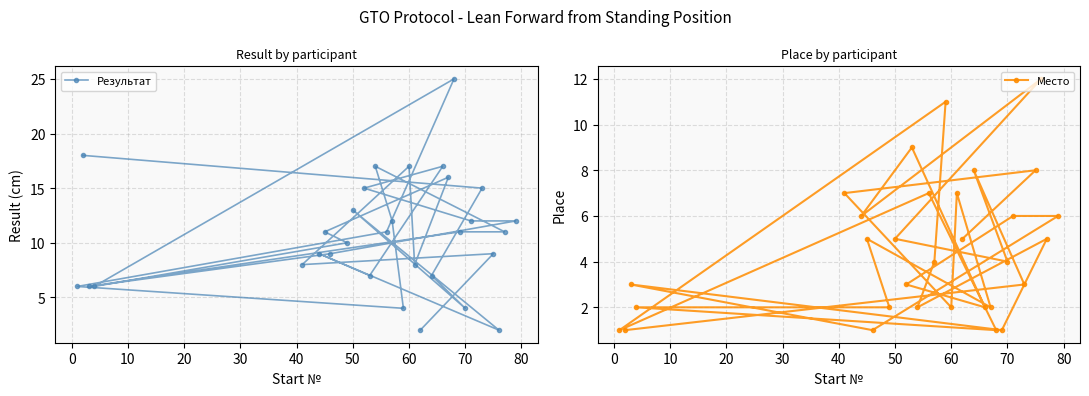

What is the highest value of the Место series?

12